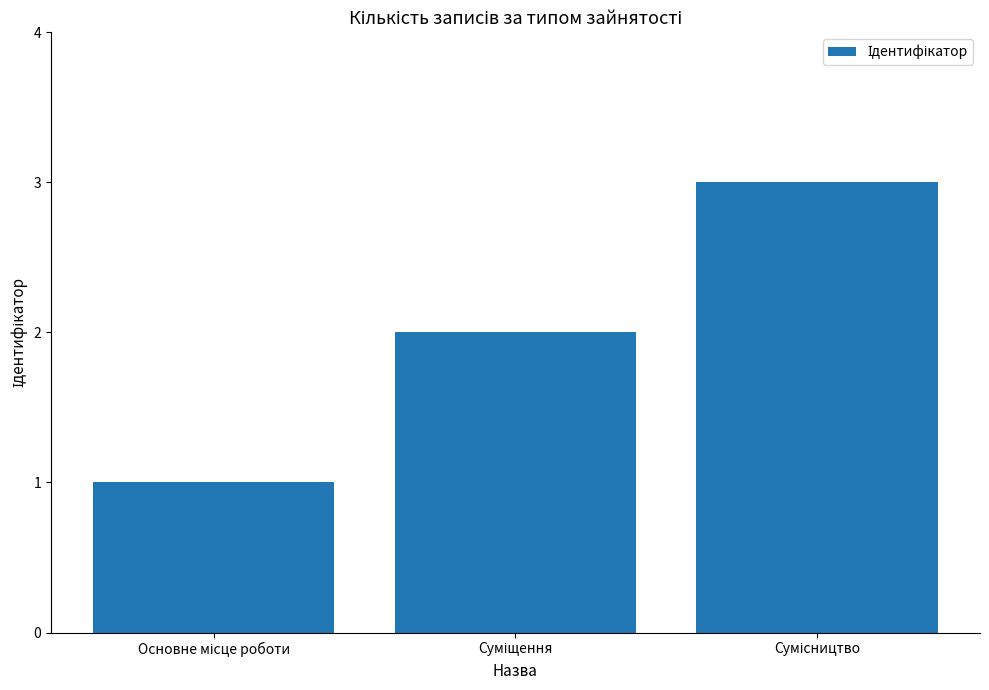

Reading left to right, transcribe all the data shown in this chart.

1	2	3